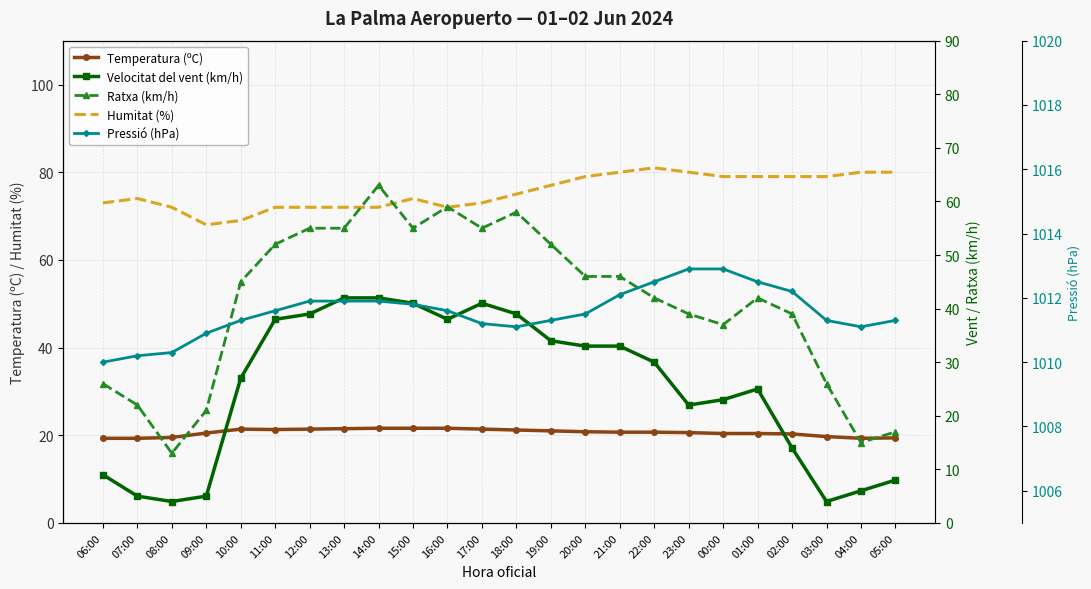

Which category has the lowest value in the Pressió (hPa) series?

06:00